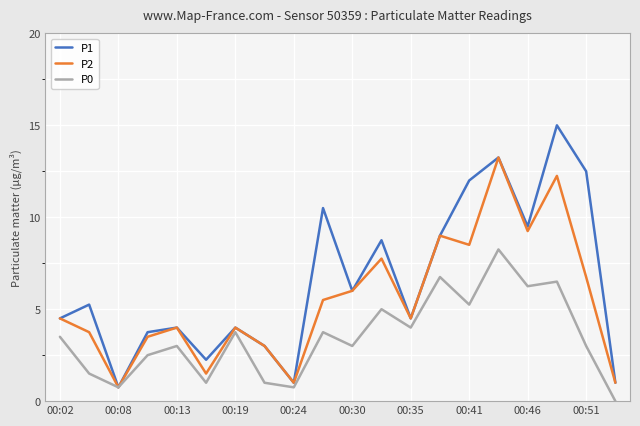

What is the maximum value shown in the chart?

15.0